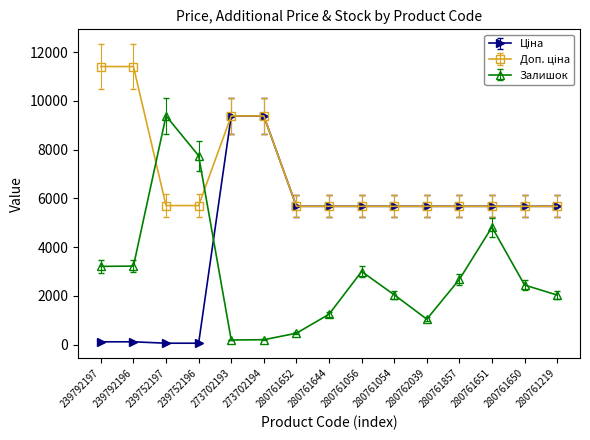

At how many categories does at least one series exceed 6052?

6